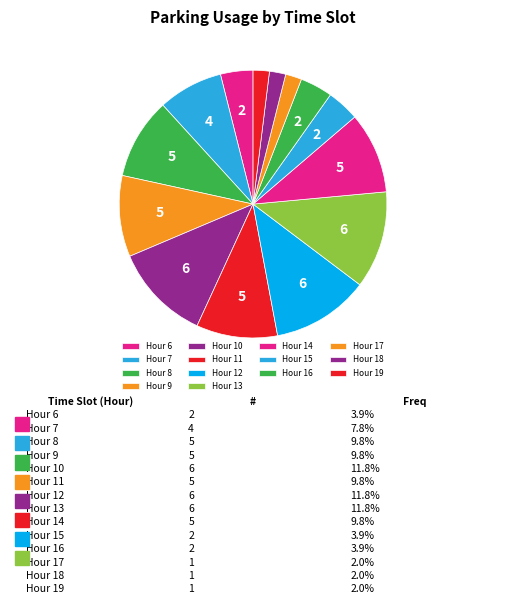

How many segments does this pie chart have?

14